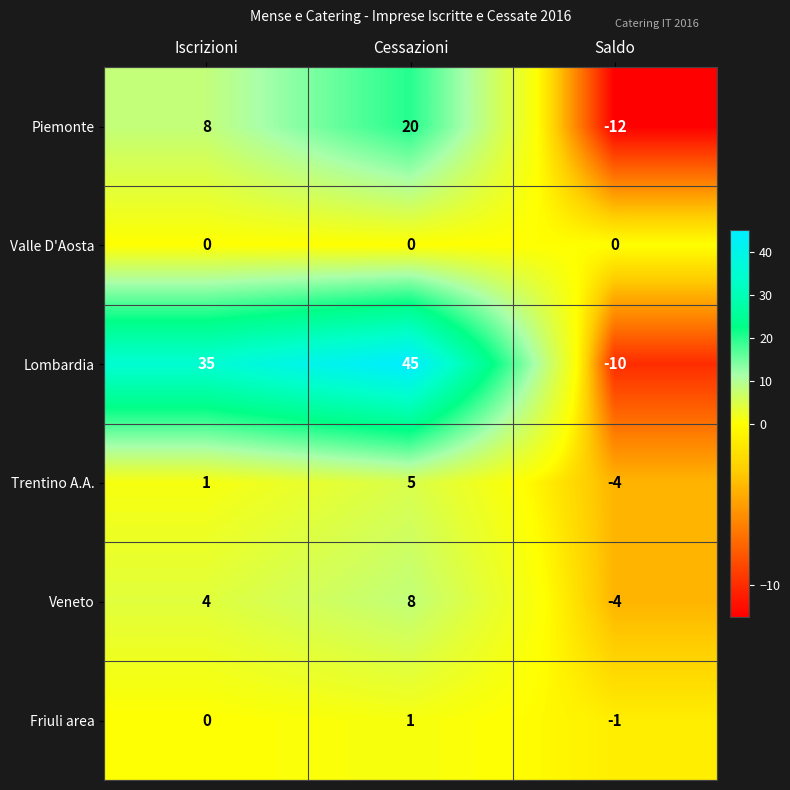

Between Iscrizioni and Saldo, which series saw the biggest shift?

Lombardia